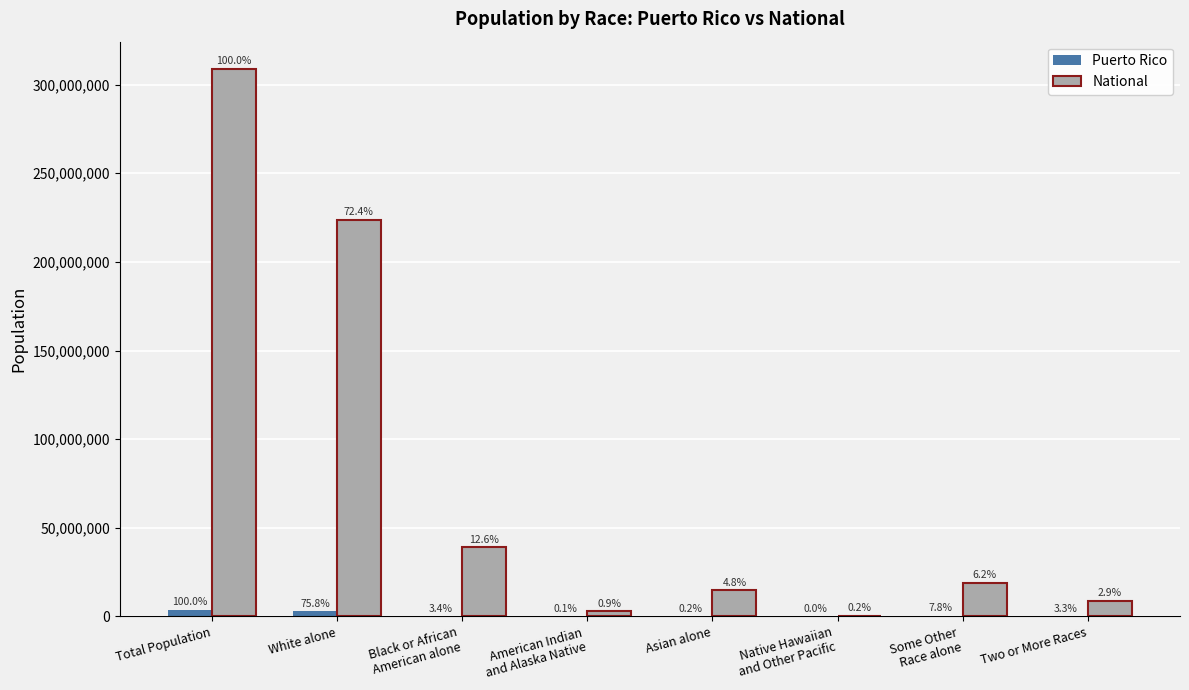

What are all the series names shown in the legend?

Puerto Rico, National